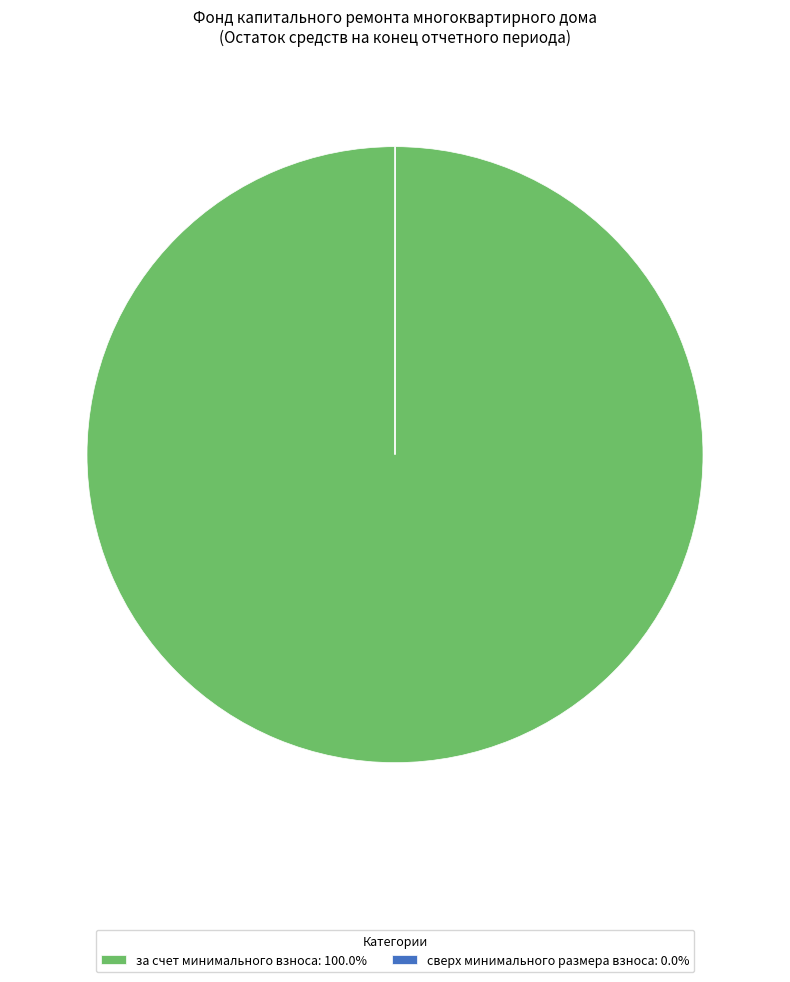

Does any single category account for the majority?

Yes